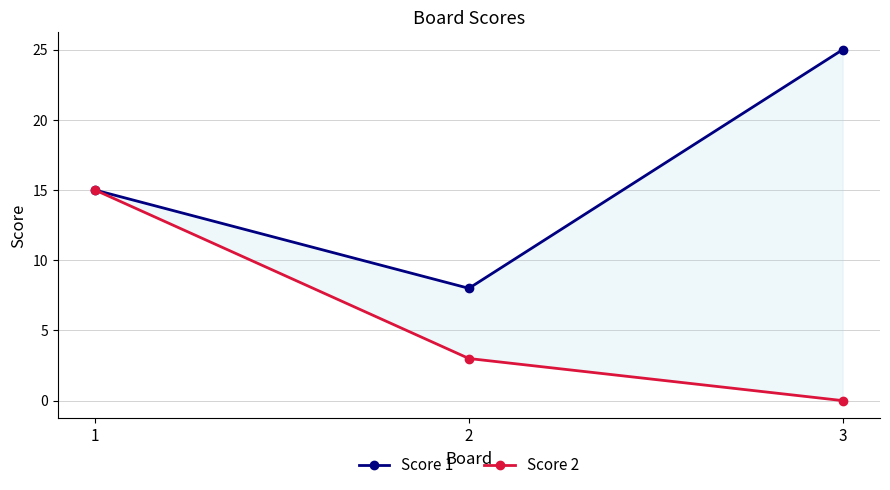

What is the total value across all series at 2?

11